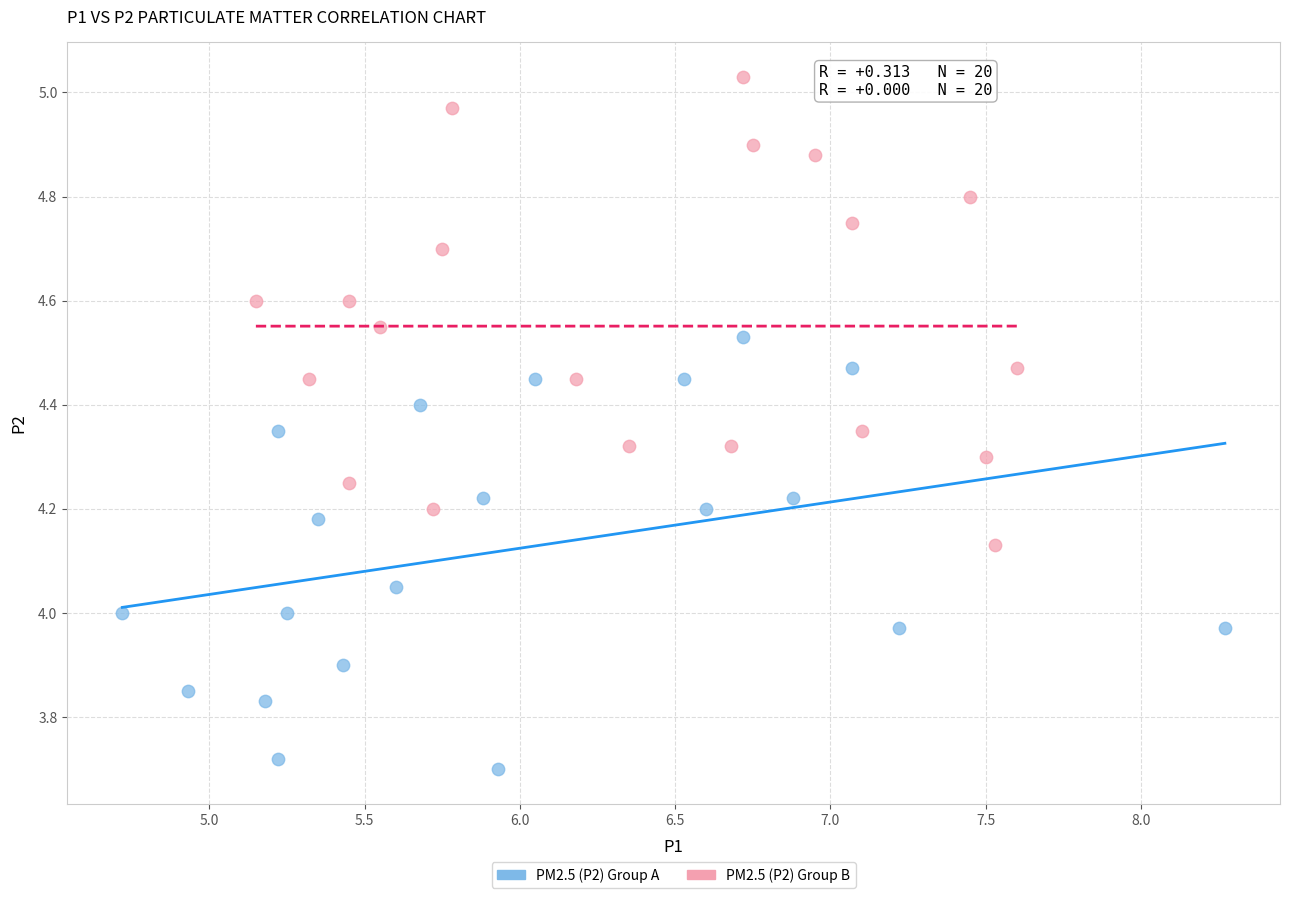

Which series reaches the maximum Y coordinate?

PM2.5 (P2) Group B